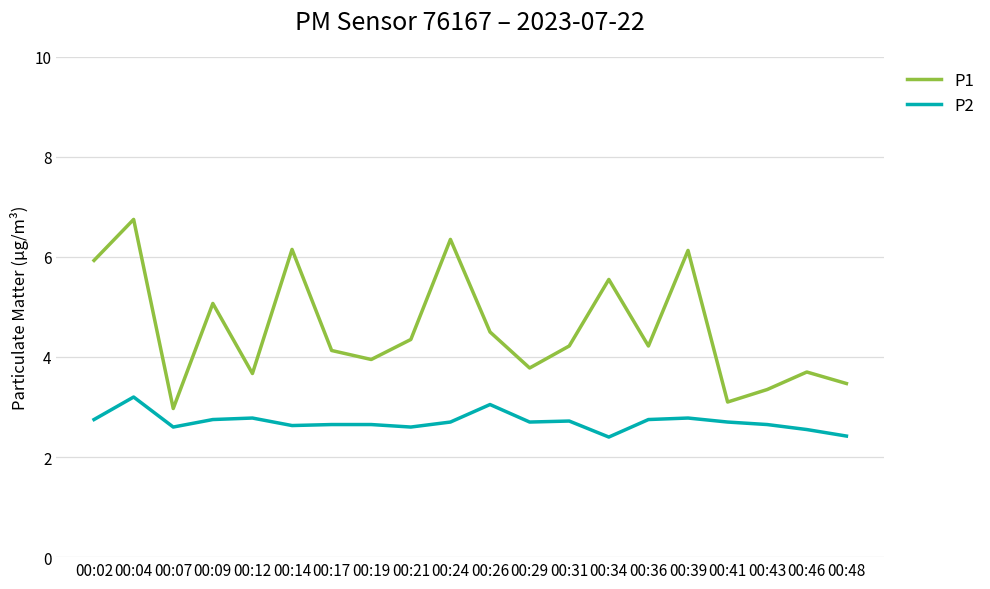

The P2 series shows 5.4 at 00:26. True or false?

False